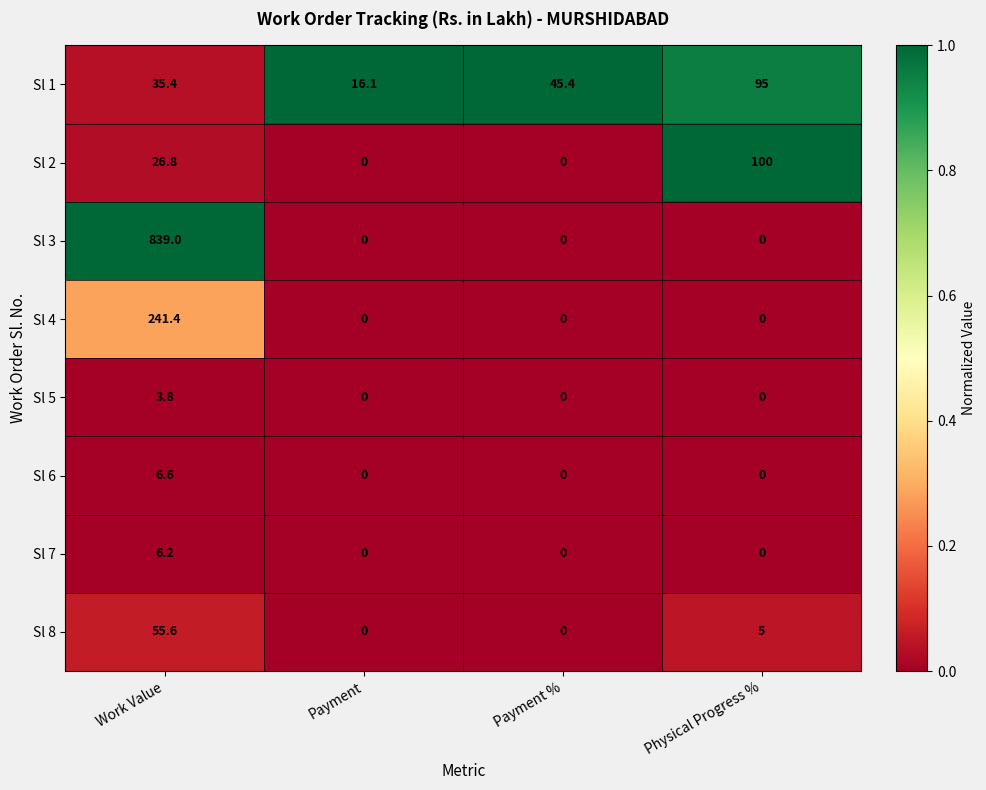

What is the total value across all series at Payment?

16.1